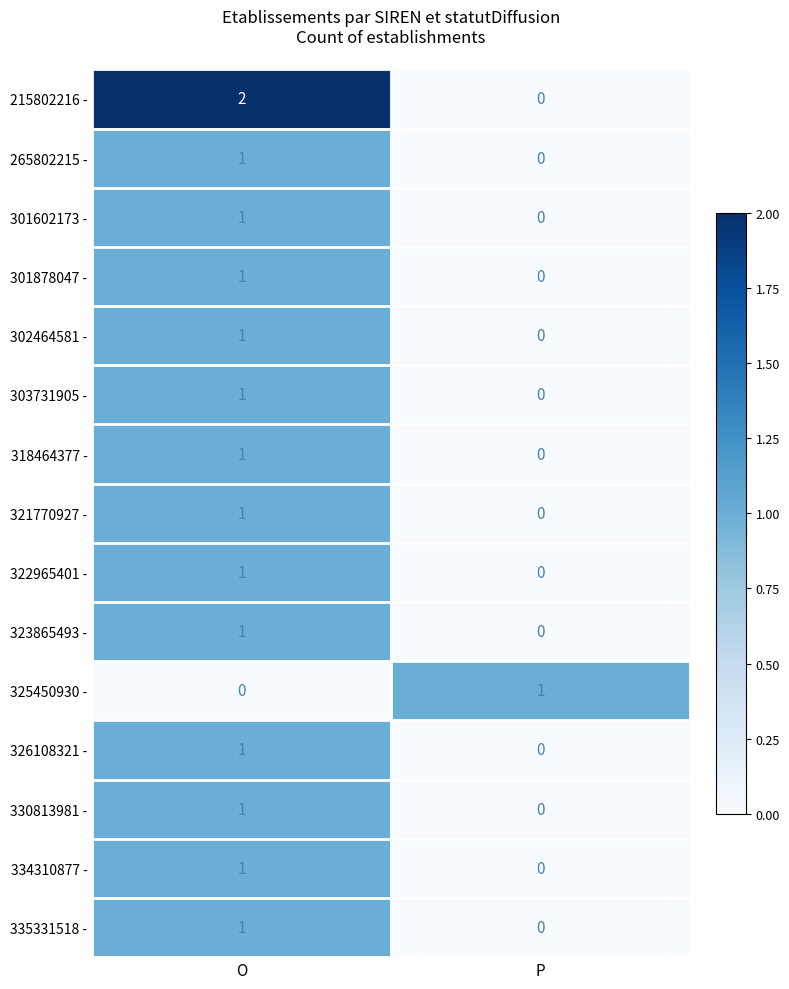

The value of 326108321 - at P is 0. True or false?

True